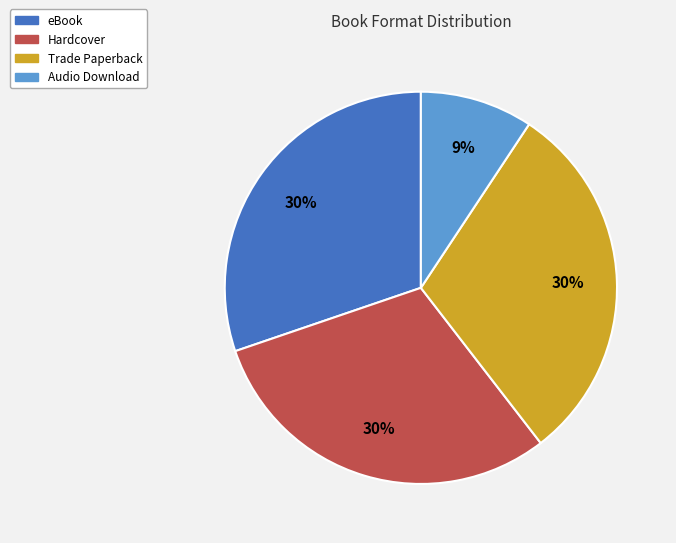

How many slices are in this pie chart?

4